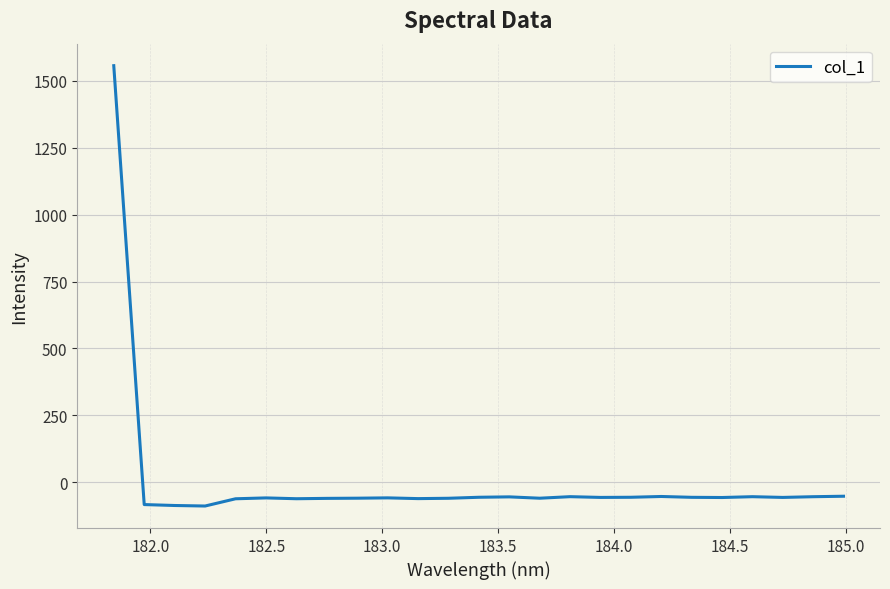

What is the difference between the maximum and minimum values?

1646.4